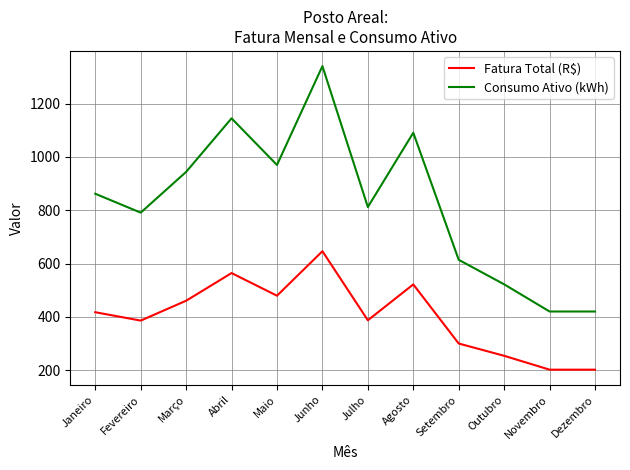

At Abril, list the series in order from largest to smallest.

Consumo Ativo (kWh), Fatura Total (R$)